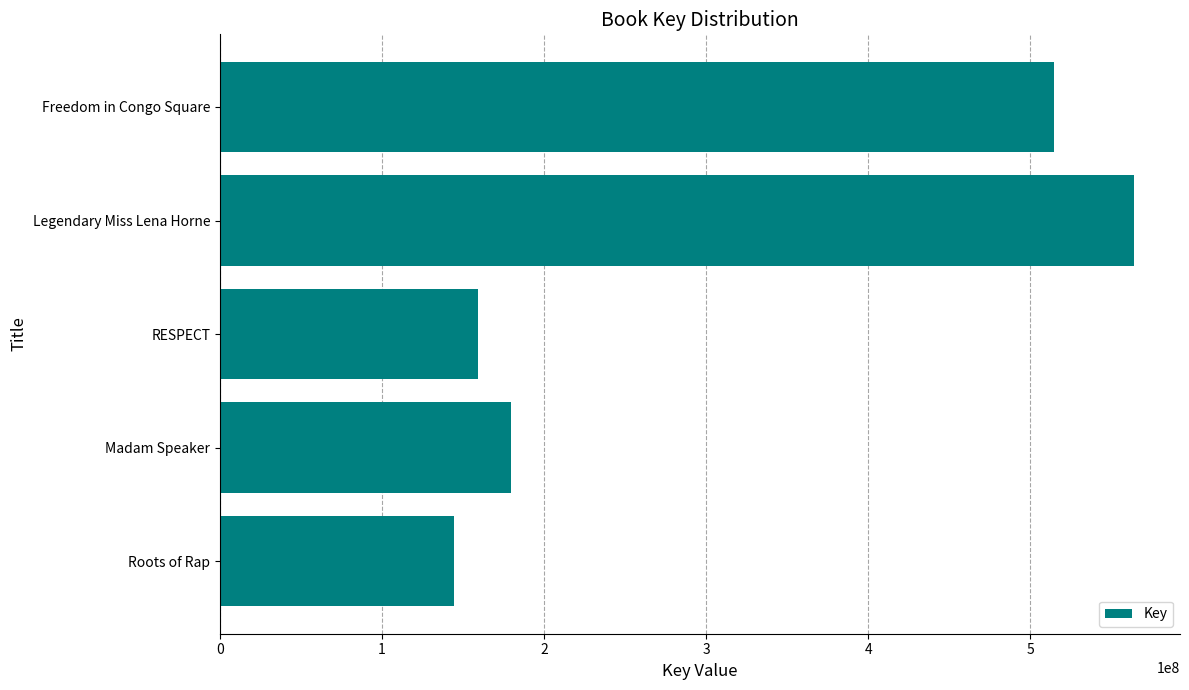

Does the chart contain any negative values?

No